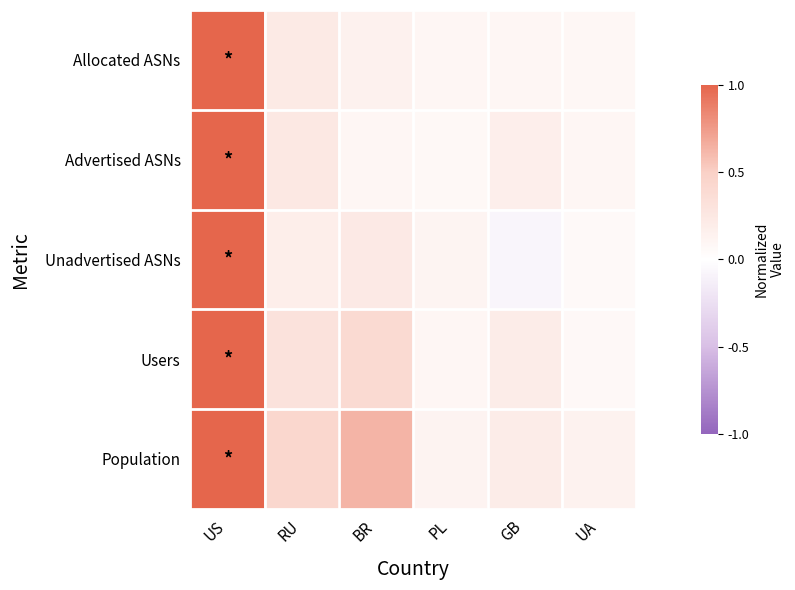

How many series are shown in this chart?

5